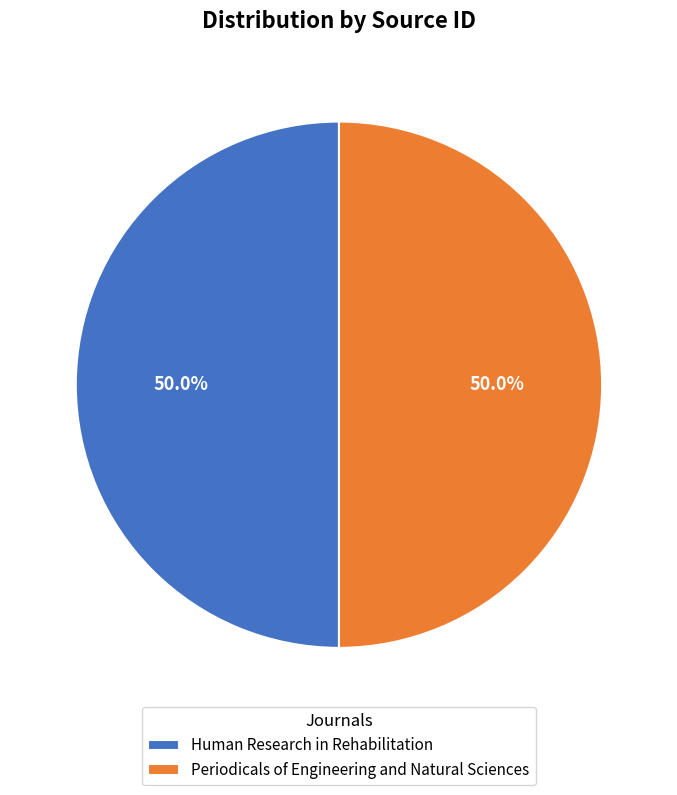

What percentage do Periodicals of Engineering and Natural Sciences and Human Research in Rehabilitation together represent?

100.0%